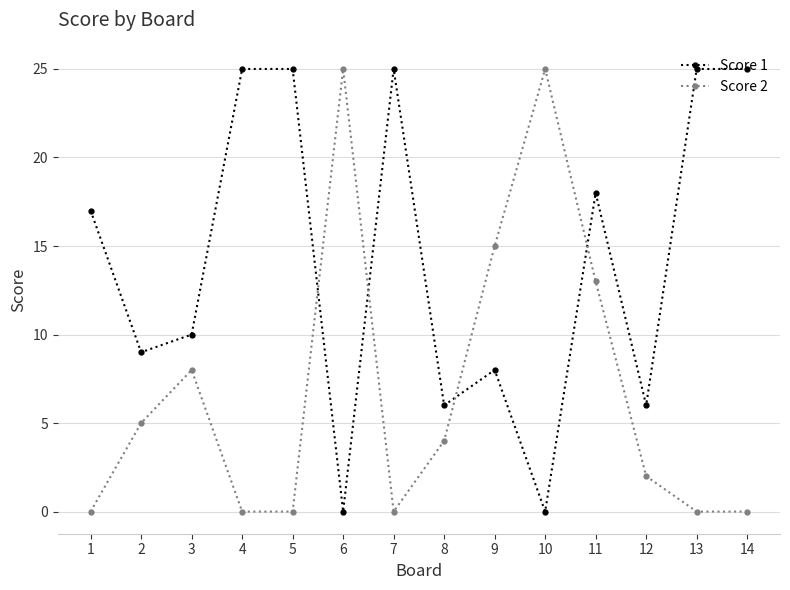

What is the greatest value displayed?

25